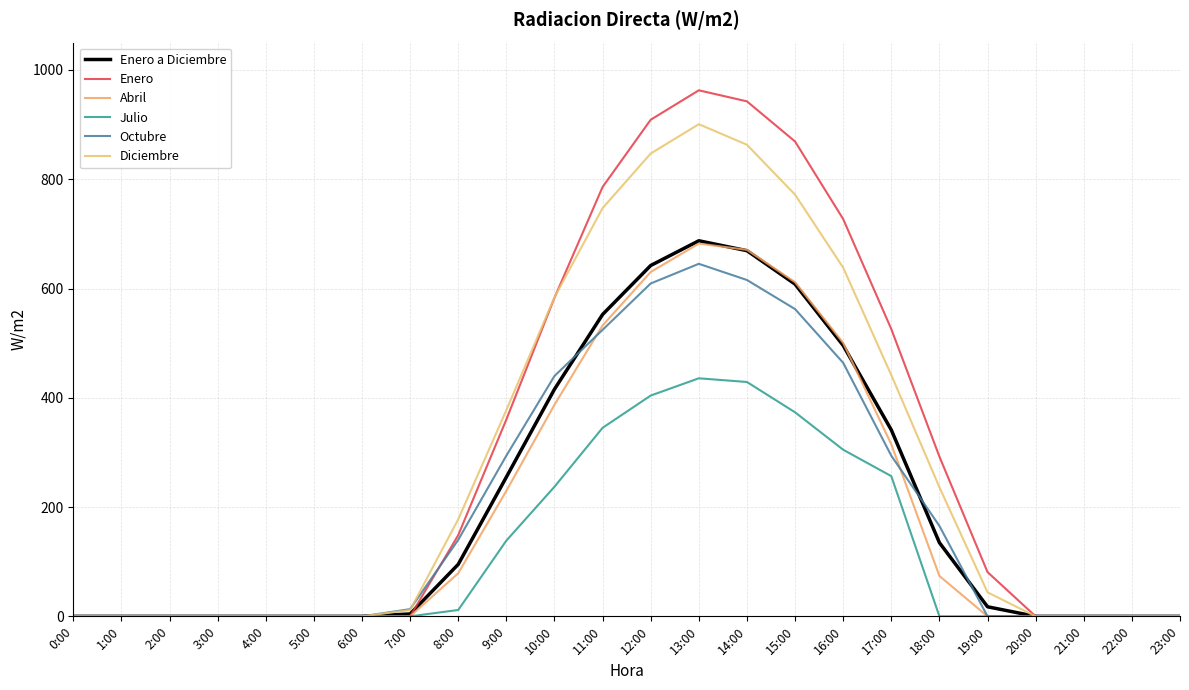

At how many categories does at least one series exceed 762?

5